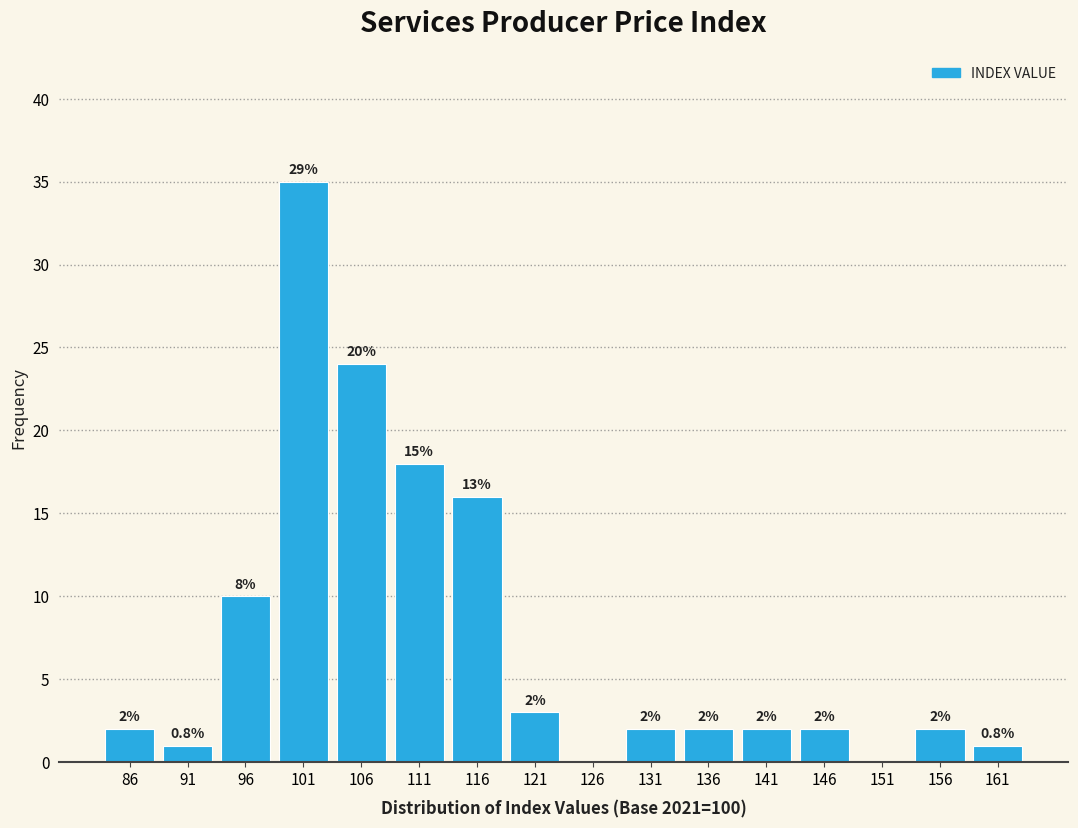

Over which range of the x-axis is the bar tallest?

98.5 to 103.5